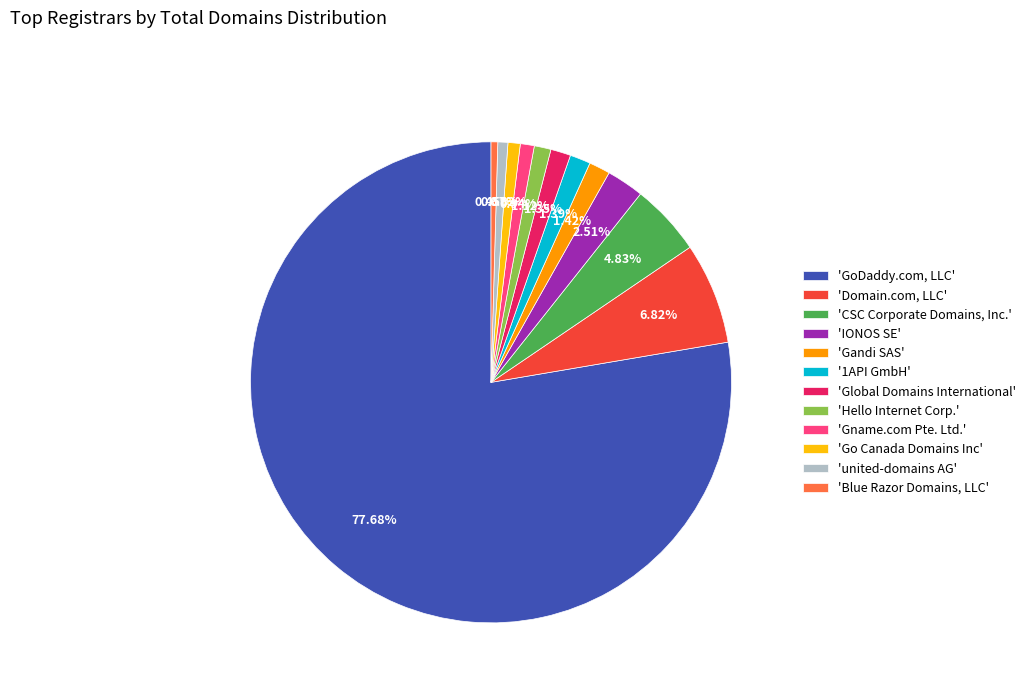

Which has a higher value, 'Gandi SAS' or 'IONOS SE'?

'IONOS SE'